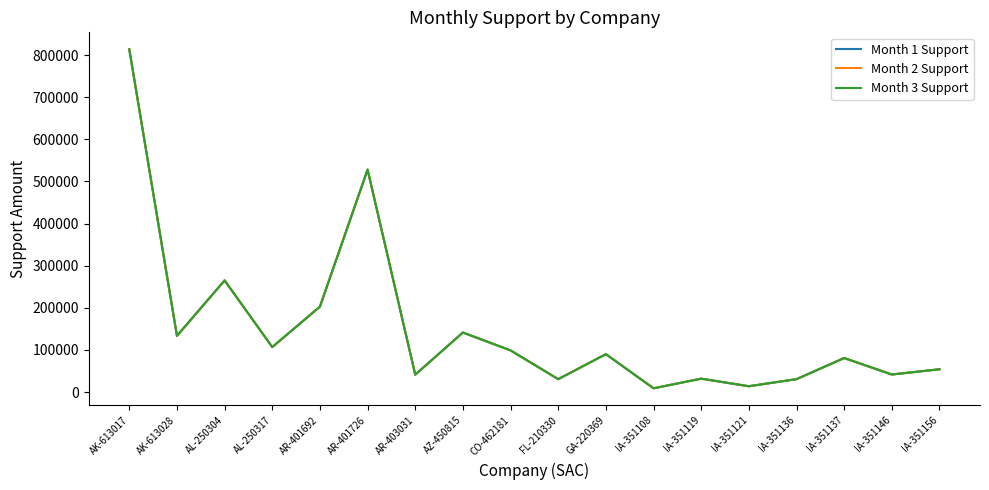

Does the chart display data point markers on the line(s)?

No